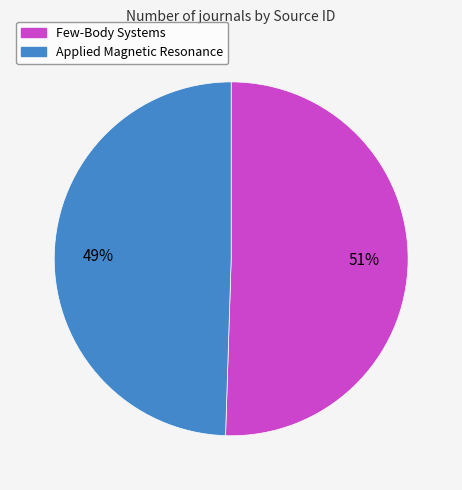

What is the largest slice in the pie chart?

Few-Body Systems